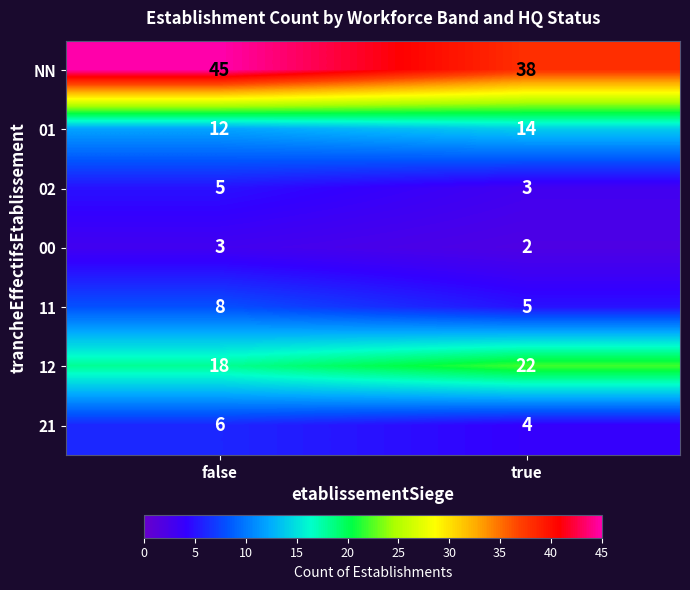

True or false: 01 has a value of 17 at false.

False